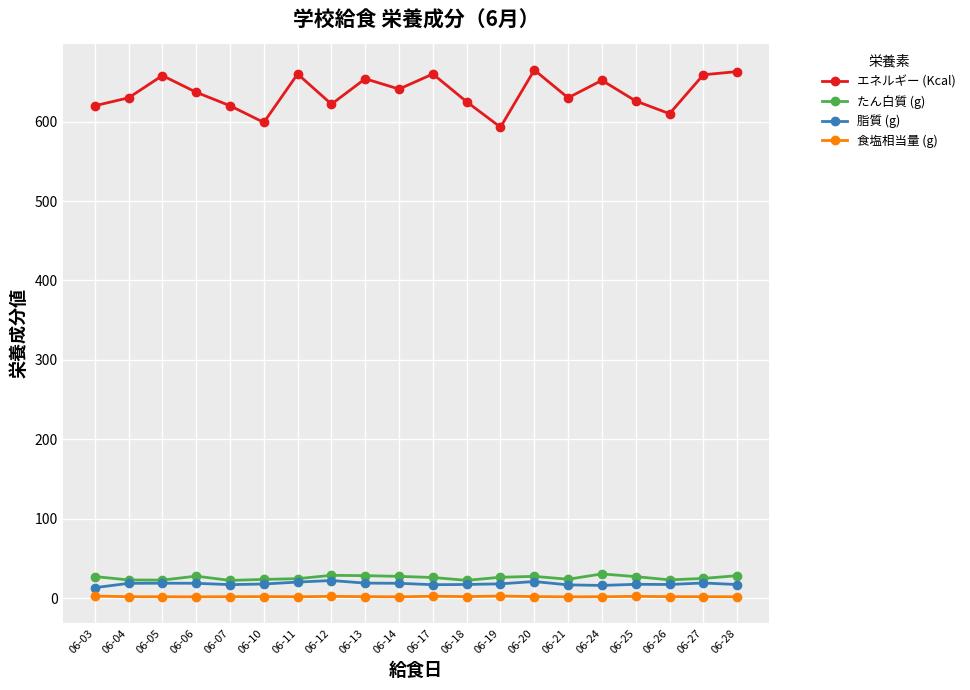

Read the エネルギー (Kcal) value at 06-06.

637.0